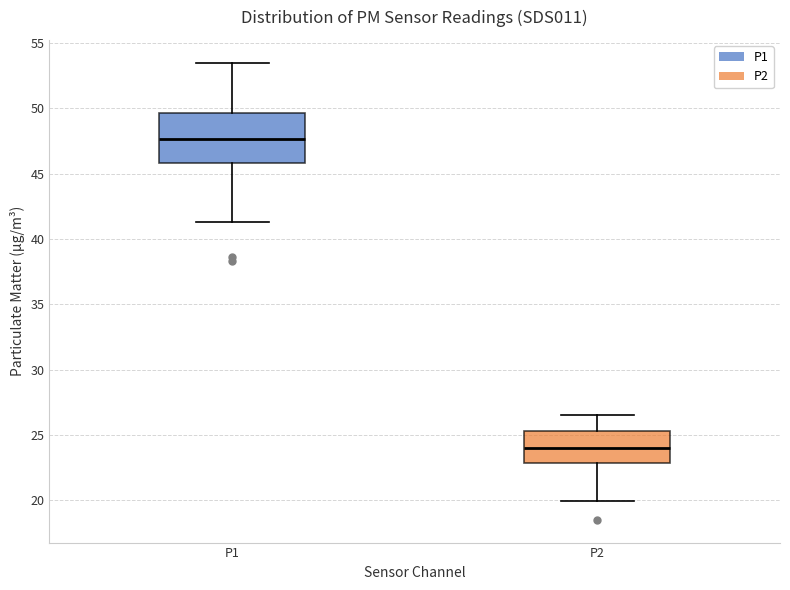

Reading left to right, read every box against the y-axis: the position of its median line, the range the box covers, and the ends of its whiskers. The values are not printed on the chart, so give them approximately, as read against the axis.

P1: median 47.5, box 46.0 to 49.5, whiskers 41.5 to 53.5
P2: median 24.0, box 23.0 to 25.5, whiskers 20.0 to 26.5